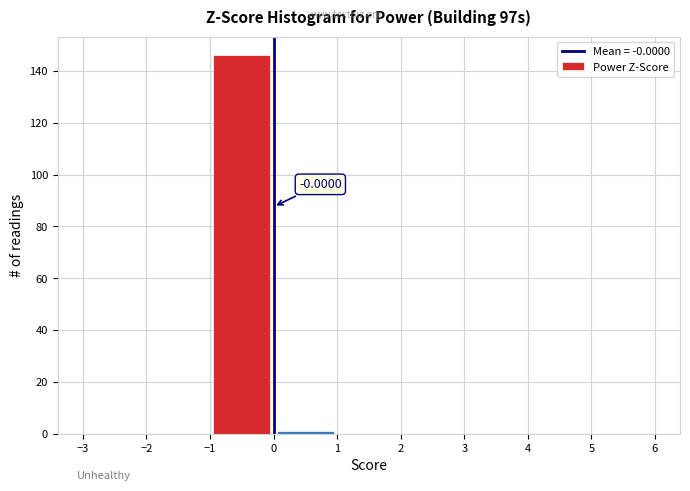

Over which range of the x-axis is the bar tallest?

-1 to 0